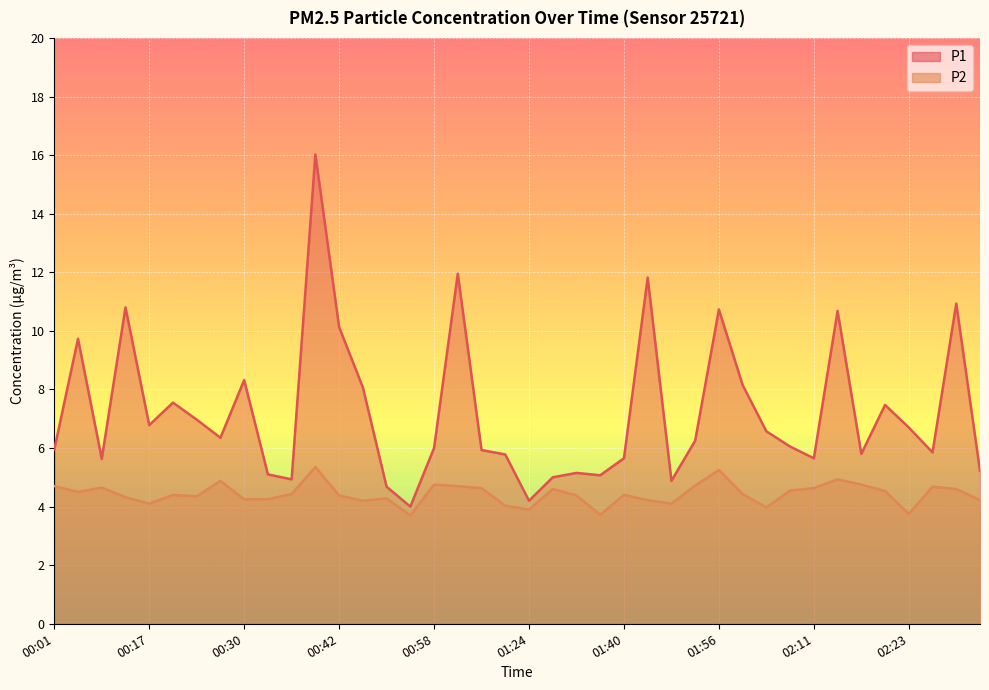

Does the chart display data point markers on the line(s)?

No